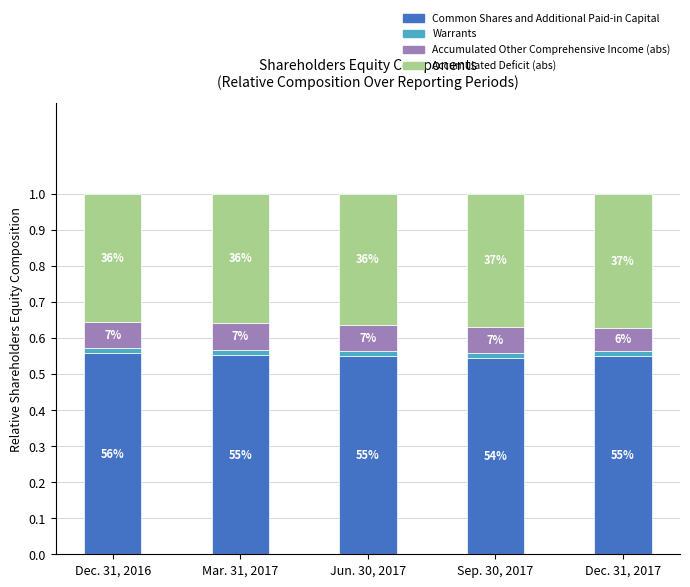

What position from the right is Dec. 31, 2017?

1